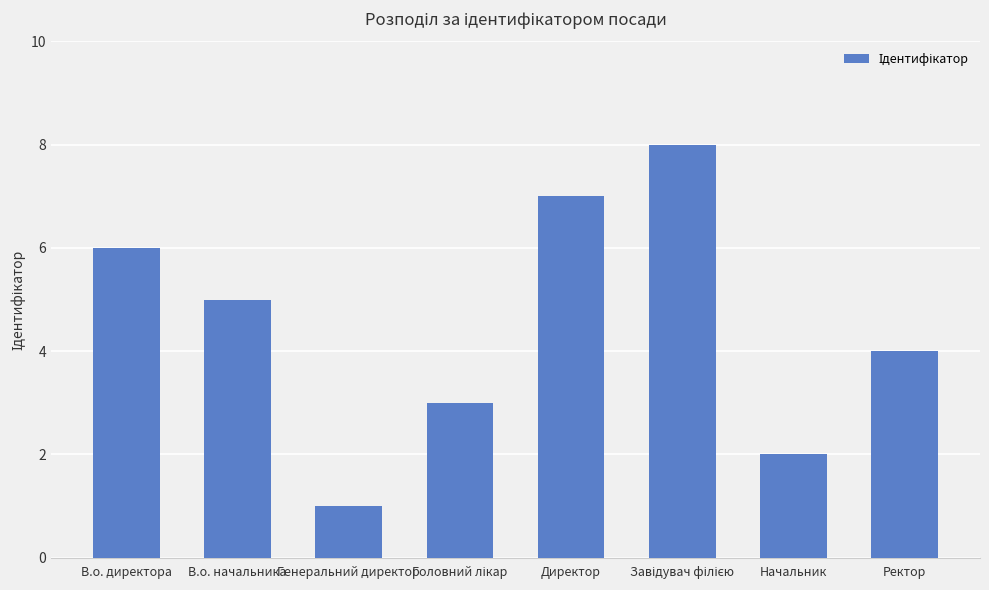

Which label corresponds to the smallest value in the chart?

Генеральний директор